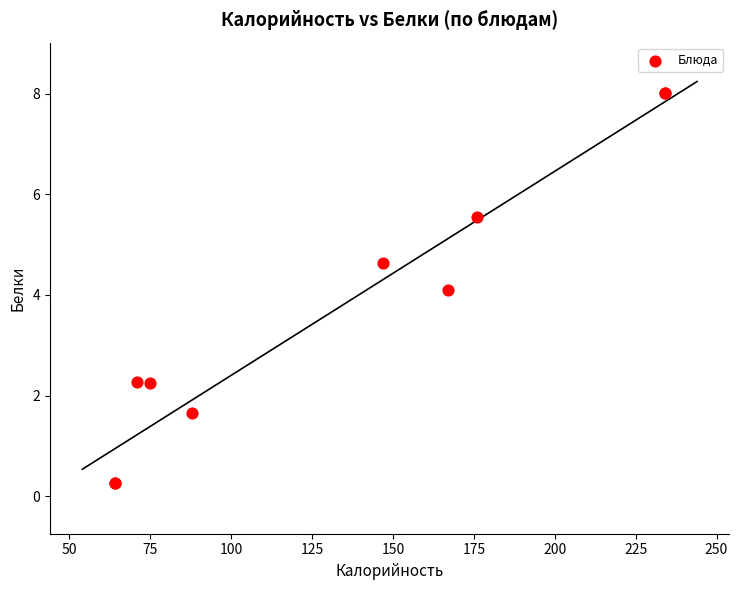

What Y value in the scatter plot is closest to 4?

4.1